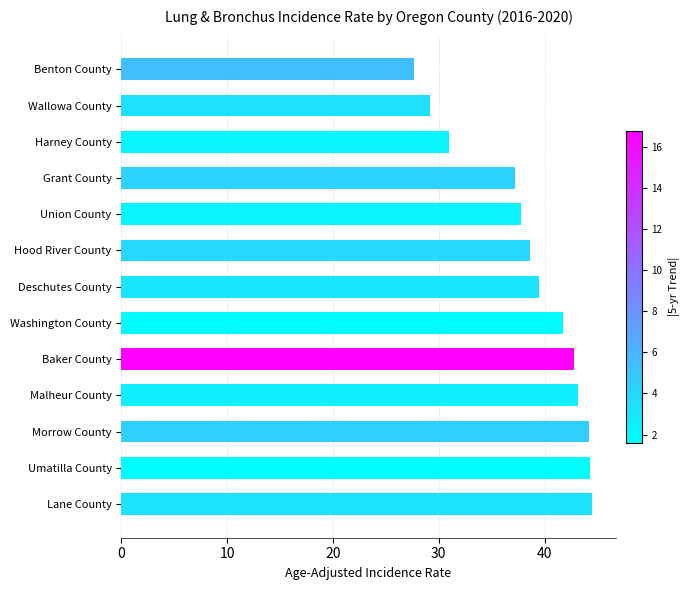

Between Malheur County and Deschutes County, which is larger?

Malheur County